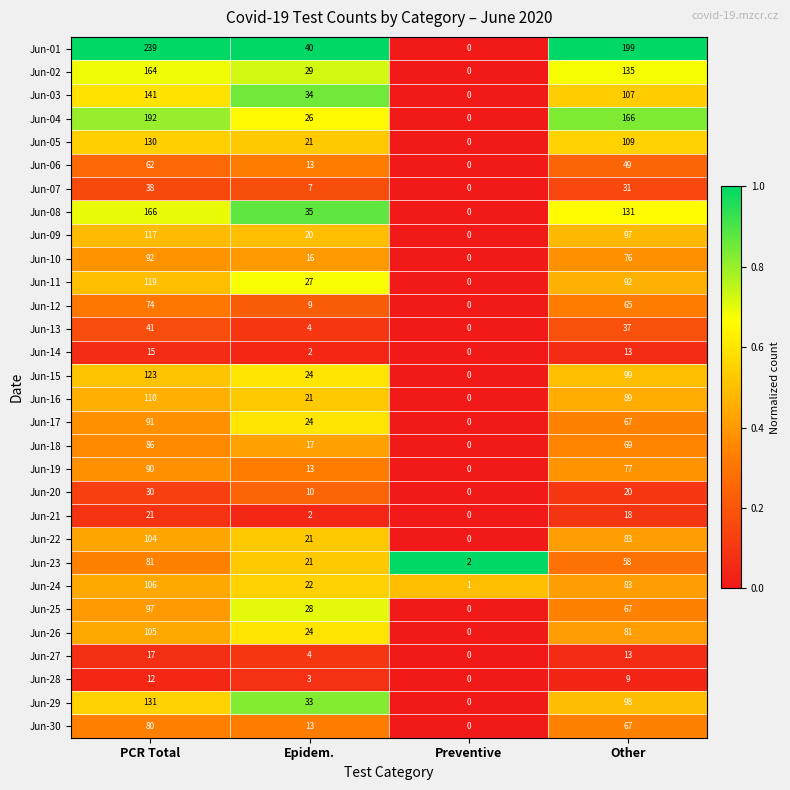

What is the average value of the Jun-24 series?

53